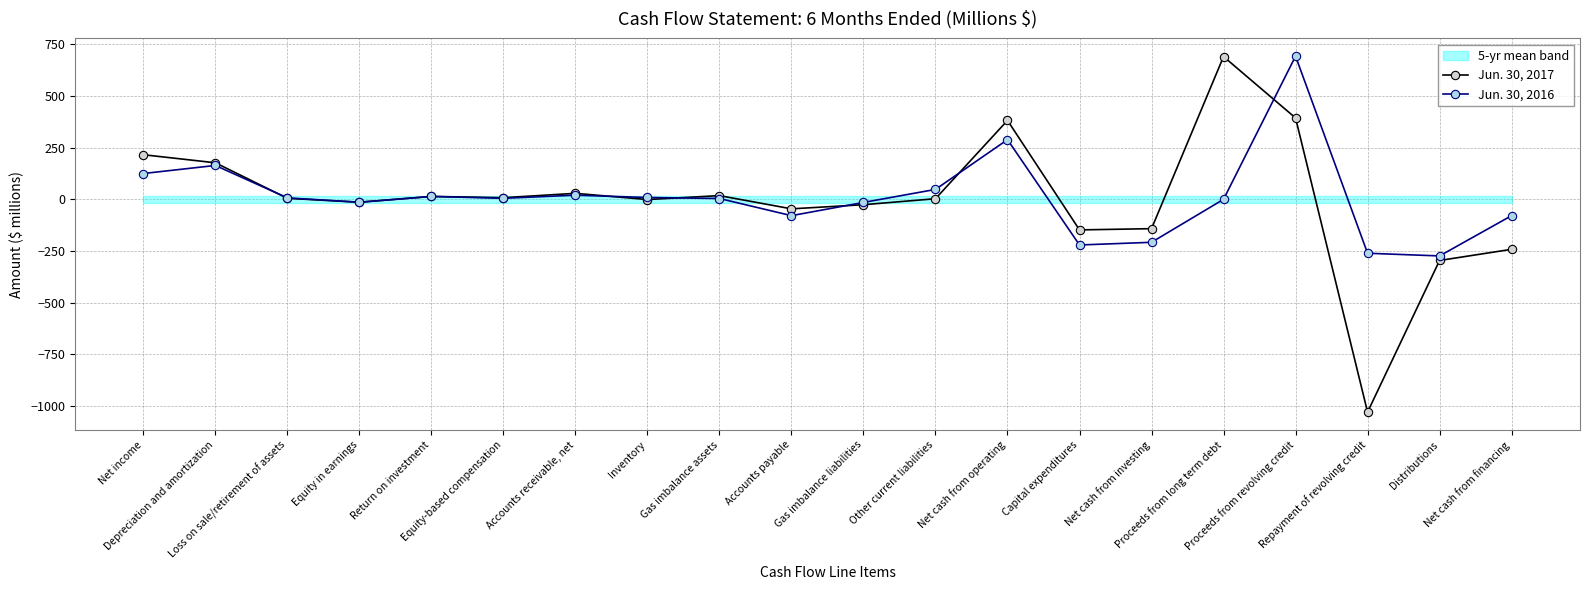

Reading left to right, transcribe all the data shown in this chart.

Jun. 30, 2017: Net income=216	Depreciation and amortization=177	Loss on sale/retirement of assets=5	Equity in earnings=-14	Return on investment=14	Equity-based compensation=8	Accounts receivable, net=29	Inventory=-1	Gas imbalance assets=18	Accounts payable=-46	Gas imbalance liabilities=-26	Other current liabilities=3	Net cash from operating=382	Capital expenditures=-148	Net cash from investing=-142	Proceeds from long term debt=691	Proceeds from revolving credit=394	Repayment of revolving credit=-1030	Distributions=-296	Net cash from financing=-242
Jun. 30, 2016: Net income=125	Depreciation and amortization=164	Loss on sale/retirement of assets=7	Equity in earnings=-14	Return on investment=14	Equity-based compensation=5	Accounts receivable, net=20	Inventory=9	Gas imbalance assets=4	Accounts payable=-79	Gas imbalance liabilities=-15	Other current liabilities=48	Net cash from operating=289	Capital expenditures=-221	Net cash from investing=-208	Proceeds from long term debt=0	Proceeds from revolving credit=693	Repayment of revolving credit=-261	Distributions=-274	Net cash from financing=-79